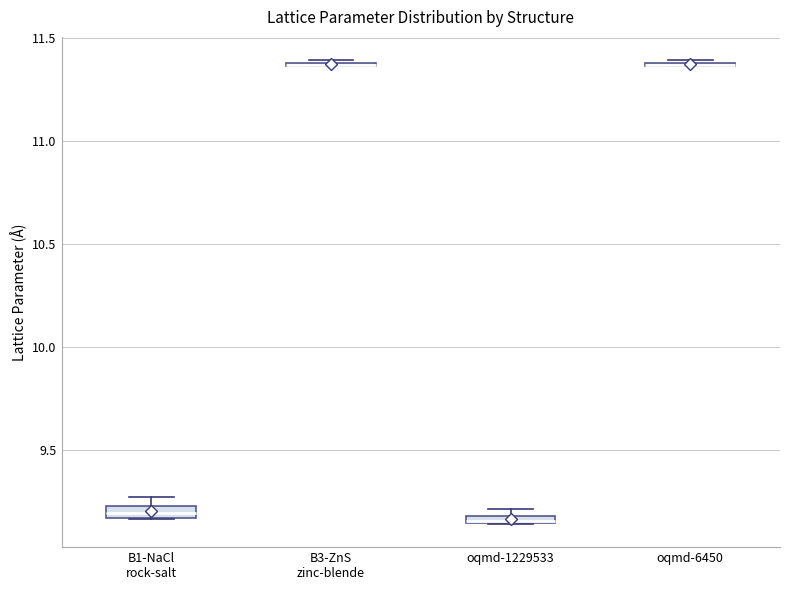

Where is the lower edge of the box for oqmd-1229533 on the y-axis? The values are not printed on the chart, so give them approximately, as read against the axis.

9.15